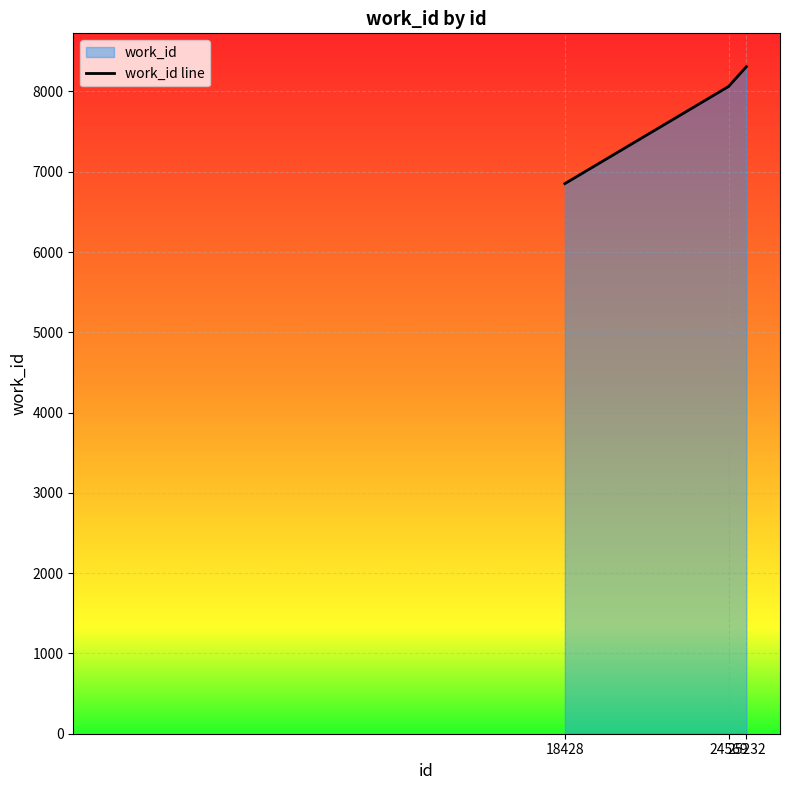

What is the sum of the values at 18428 and 25232?

15161